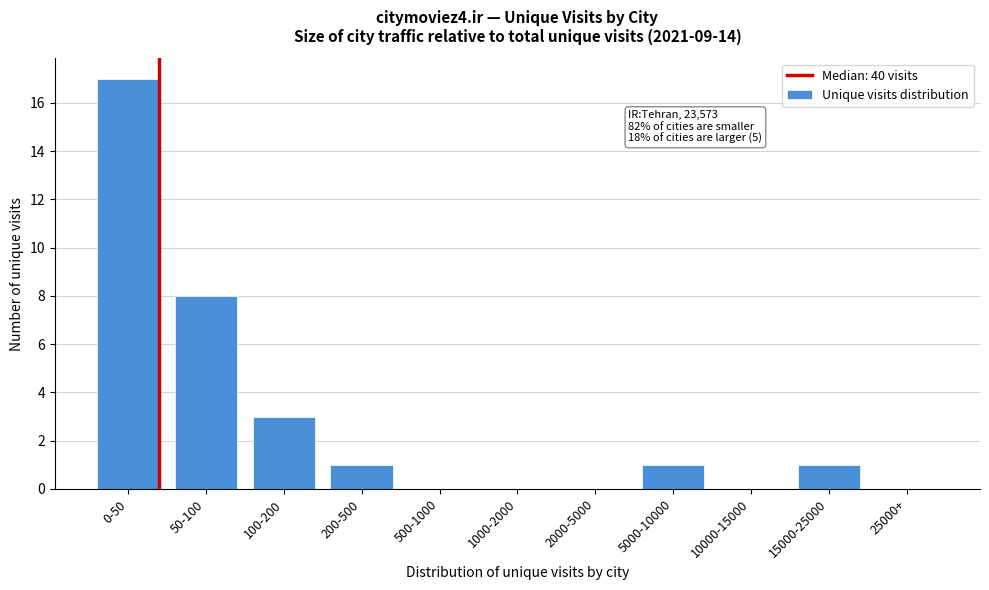

Reading right to left, extract all data points from this chart.

25000+=0	15000-25000=1	10000-15000=0	5000-10000=1	2000-5000=0	1000-2000=0	500-1000=0	200-500=1	100-200=3	50-100=8	0-50=17